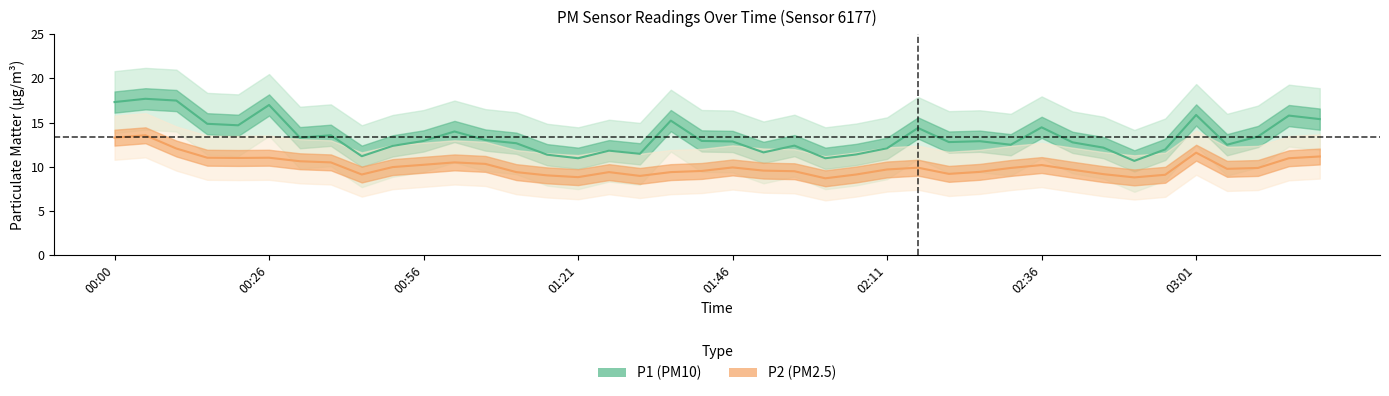

The value of P2 at 16 is 9.4. True or false?

True